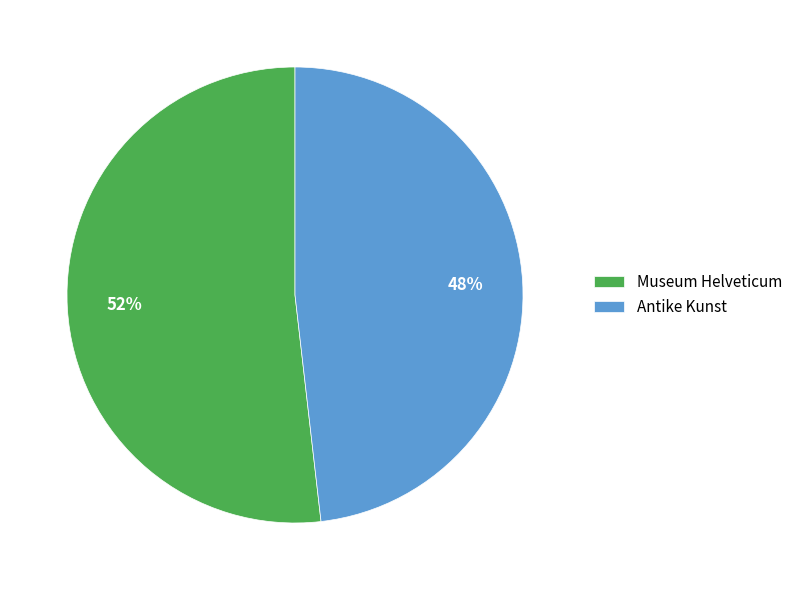

What is the smallest slice in the pie chart?

Antike Kunst